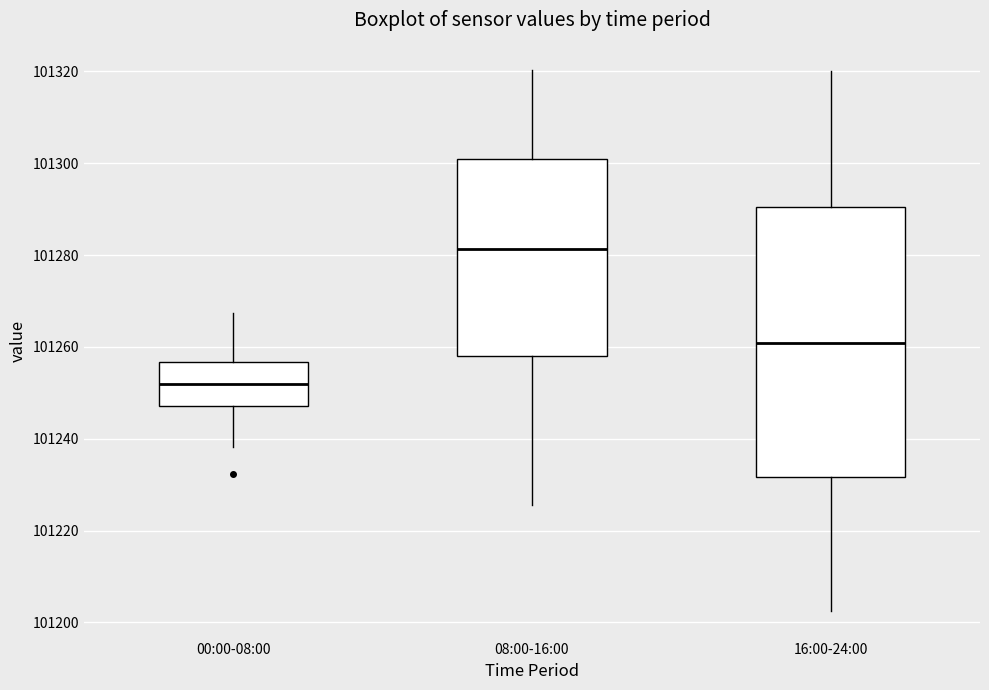

Where does the lower whisker of the box for 00:00-08:00 end on the y-axis? The values are not printed on the chart, so give them approximately, as read against the axis.

101238